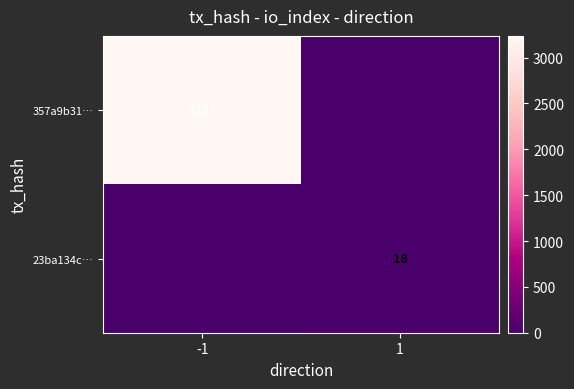

The 357a9b31… series shows 3237 at -1. True or false?

True